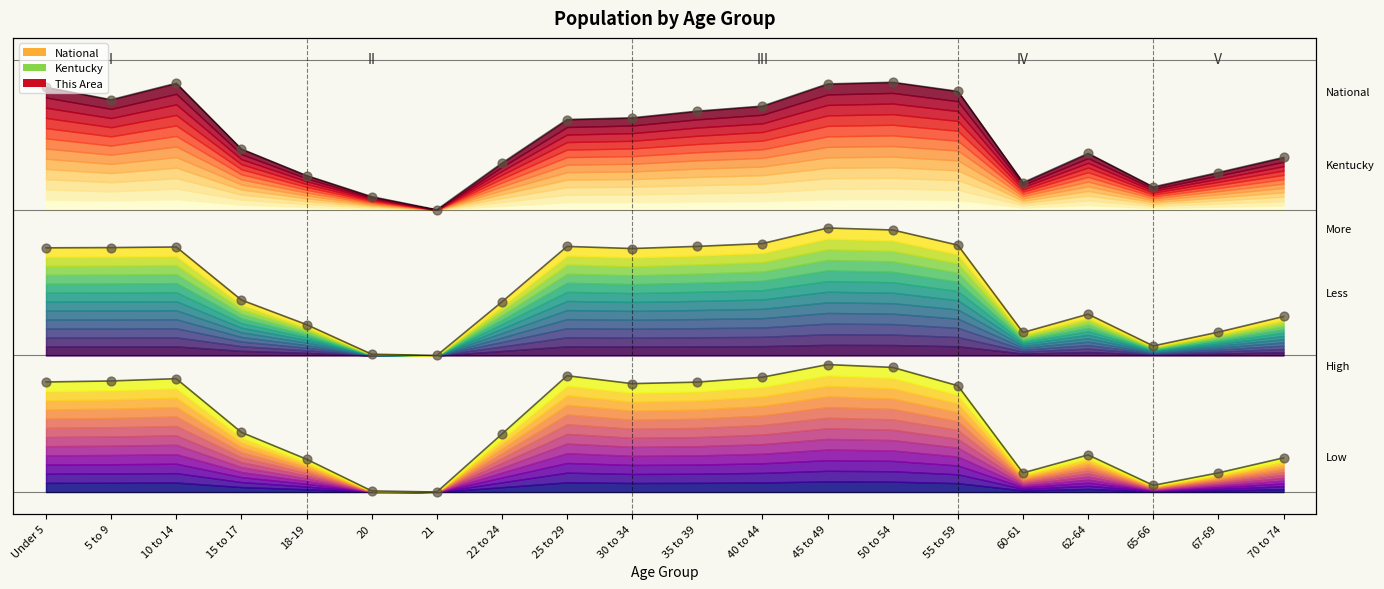

Which series has the largest total across all categories?

This Area